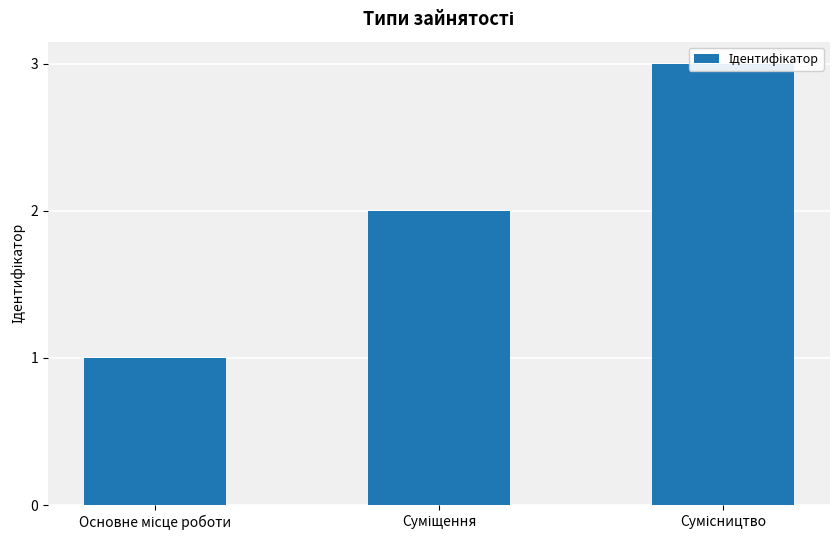

What is the label of the 1st bar from the left?

Основне місце роботи